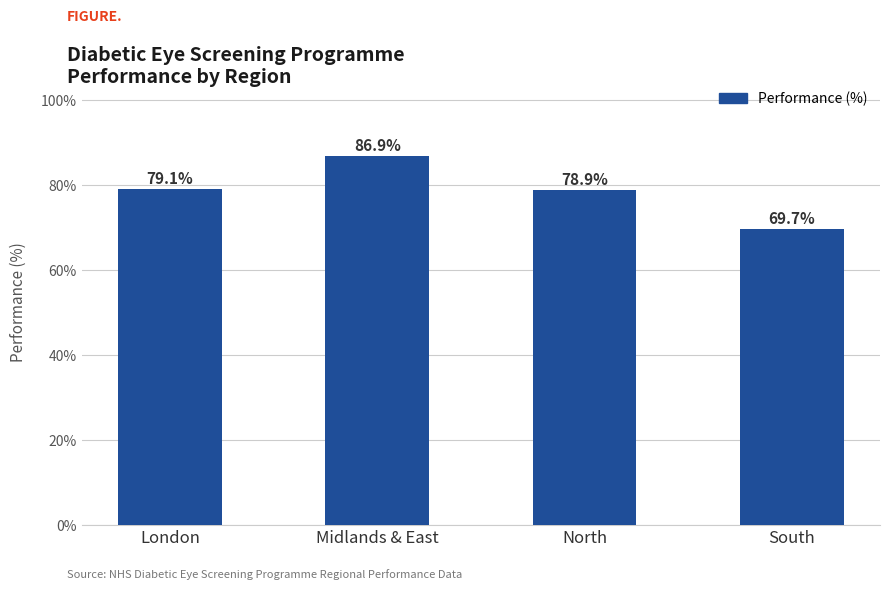

Reading left to right, extract all data points from this chart.

79.1	86.9	78.9	69.7